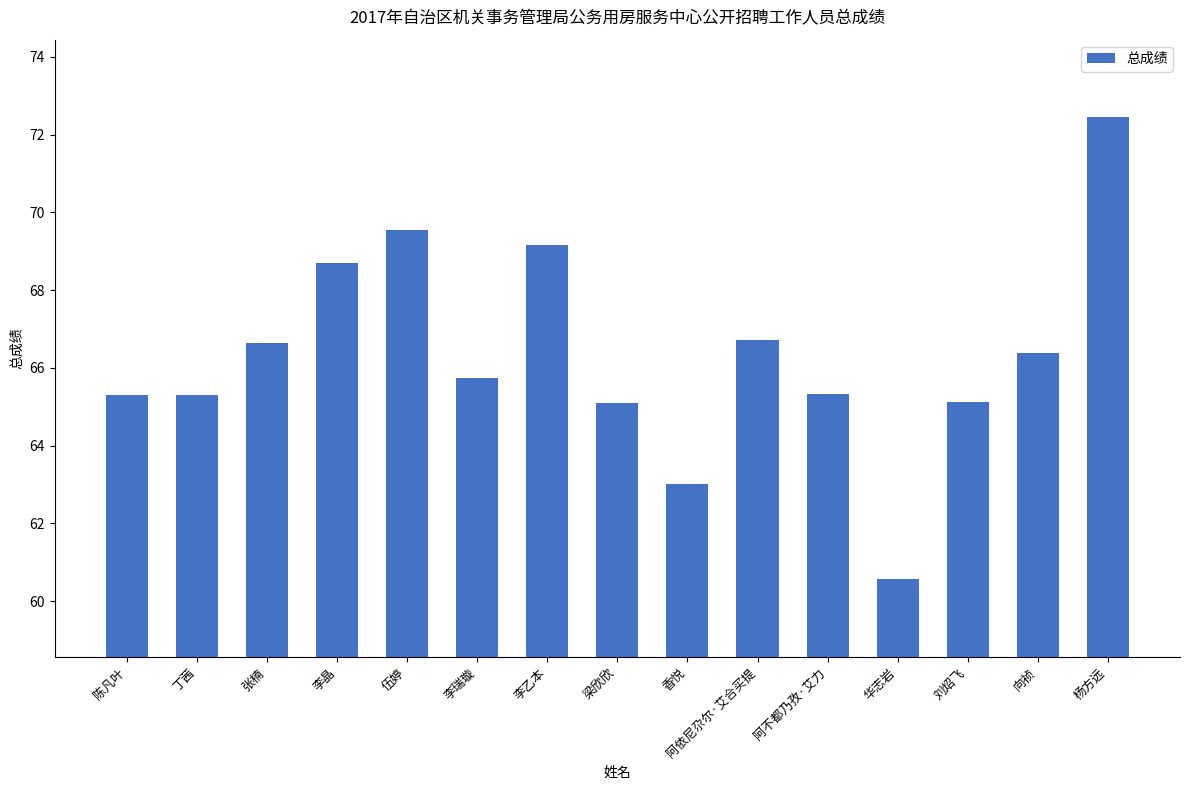

What is the label of the 8th bar from the left?

梁欣欣